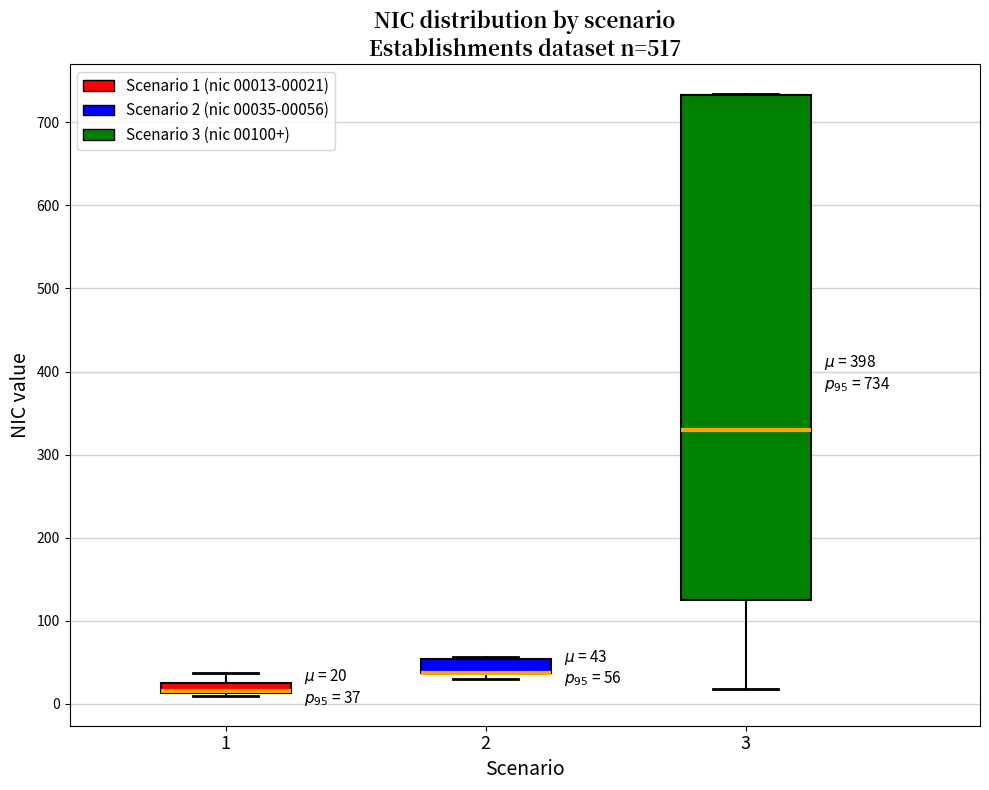

Which box is the tallest, from its lower edge to its upper edge?

3